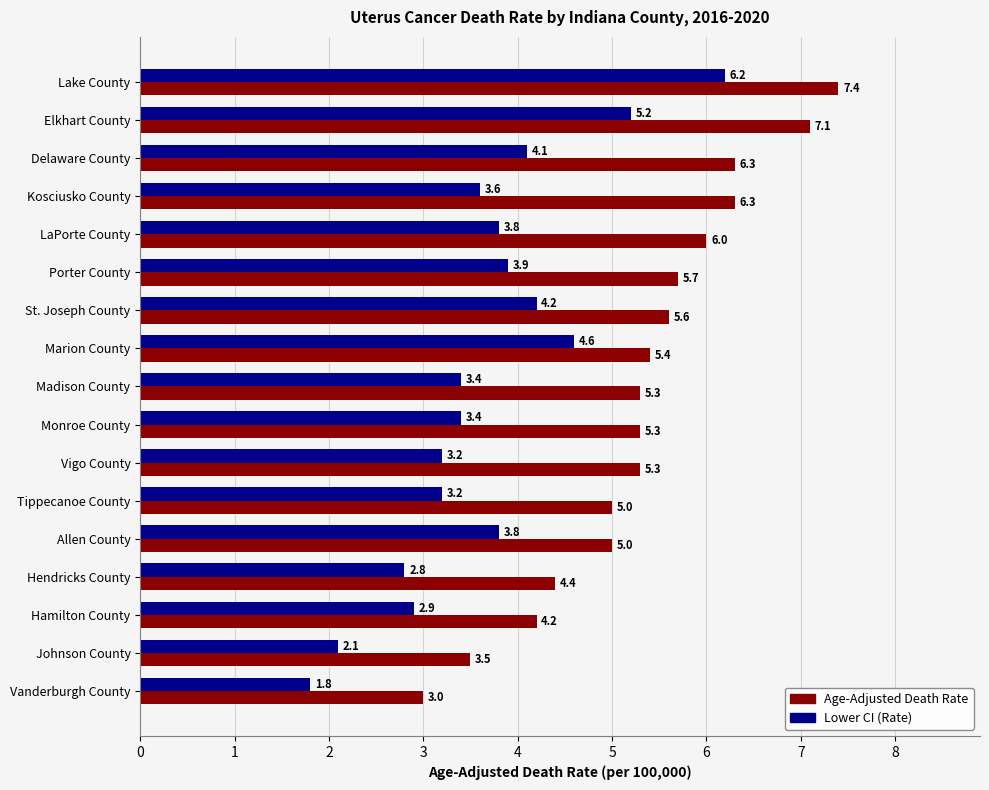

The value of Age-Adjusted Death Rate at Vanderburgh County is 4.5. True or false?

False